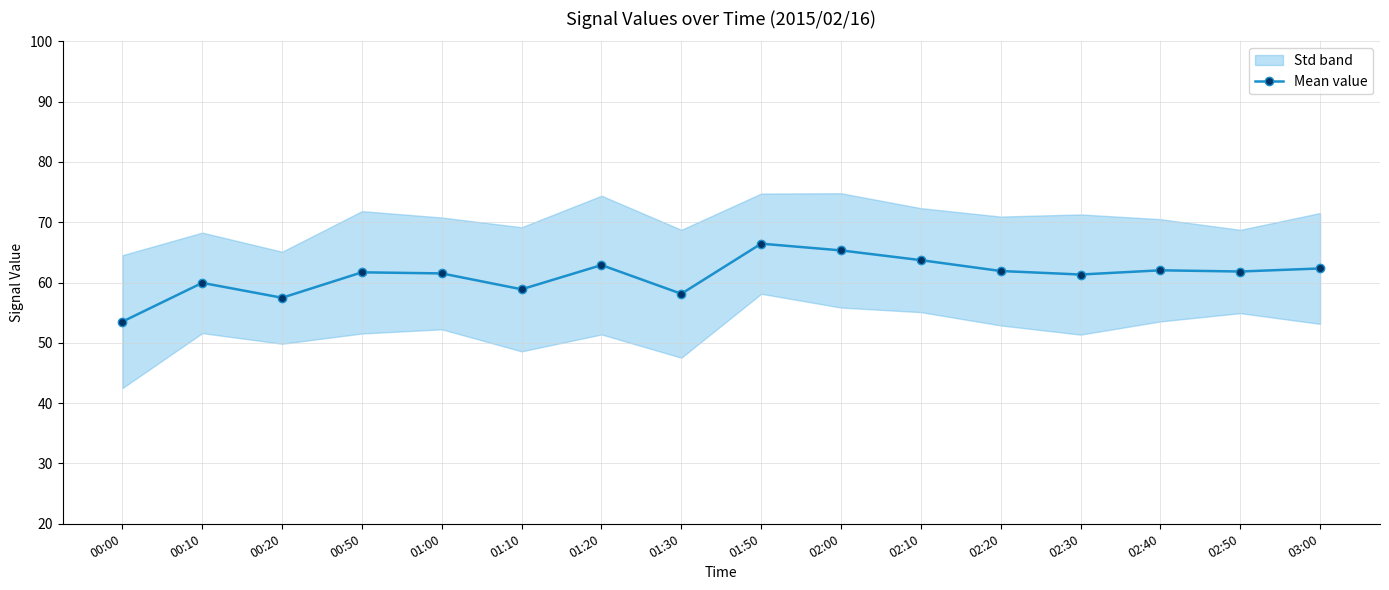

What is the label of the 5th point from the left?

01:00